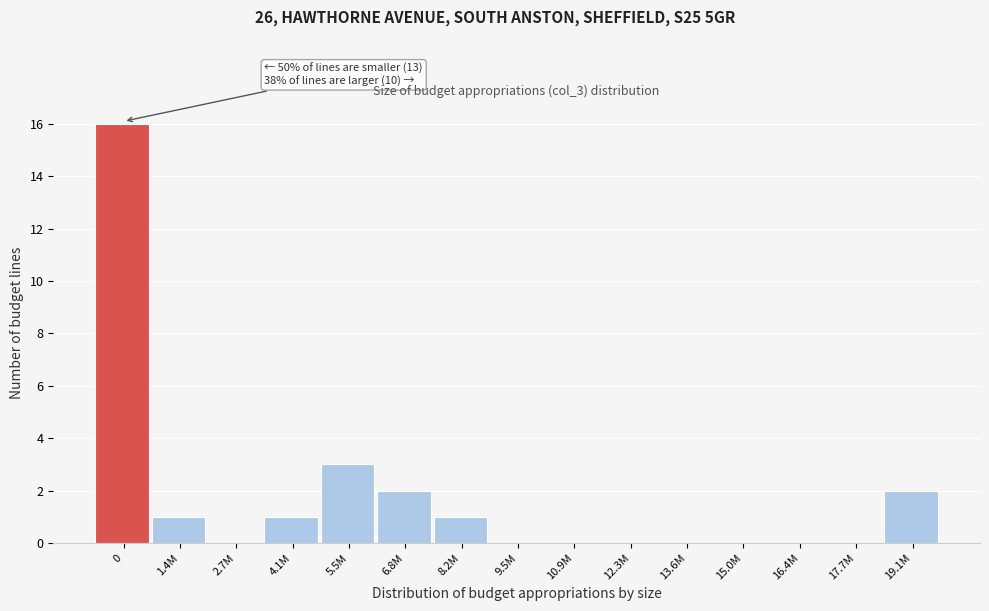

Reading left to right, list all the values displayed in this chart.

0=16	1.4M=1	2.7M=0	4.1M=1	5.5M=3	6.8M=2	8.2M=1	9.5M=0	10.9M=0	12.3M=0	13.6M=0	15.0M=0	16.4M=0	17.7M=0	19.1M=2